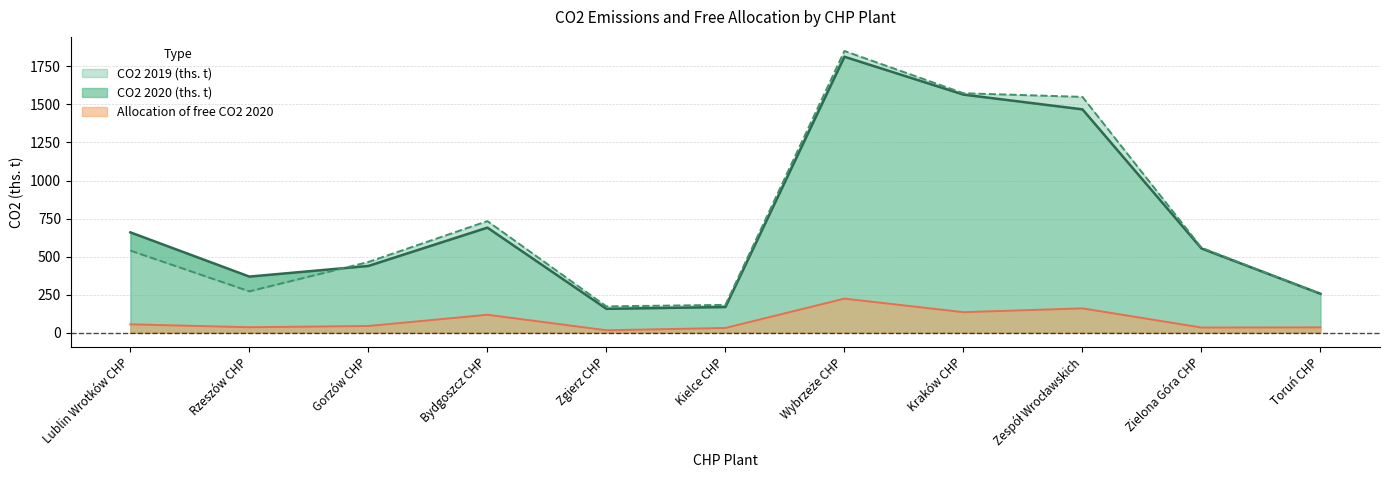

What is the value of the Allocation of free CO2 2020 point at the 2nd from the left?

35